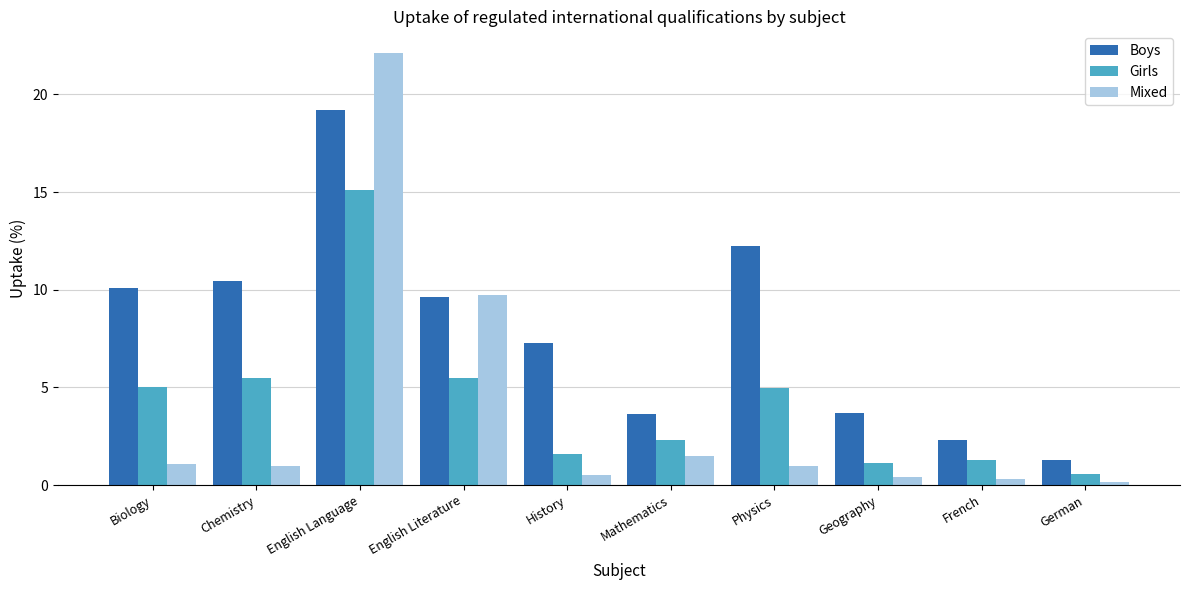

How many distinct data groups are displayed?

3